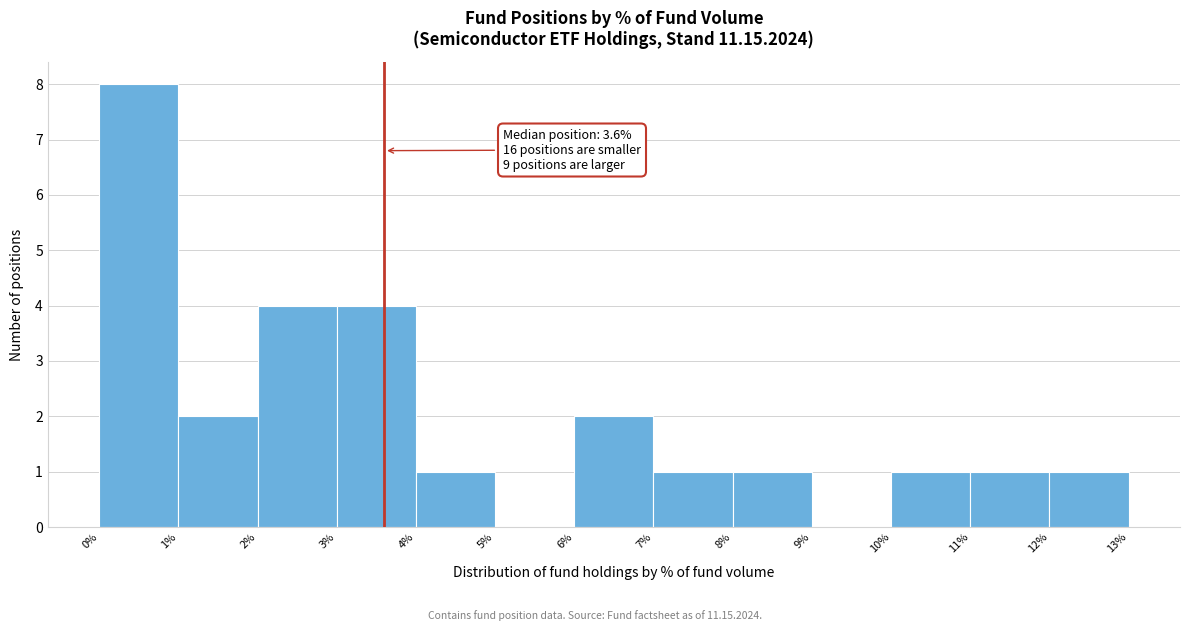

Over which range of the x-axis is the bar tallest?

0% to 1%